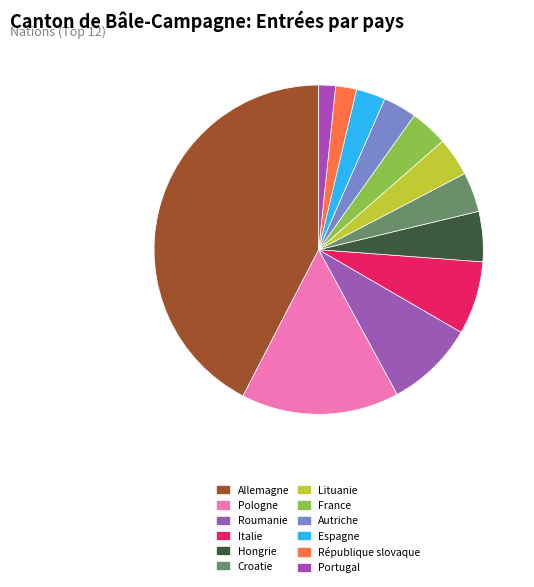

How many slices are in this pie chart?

12